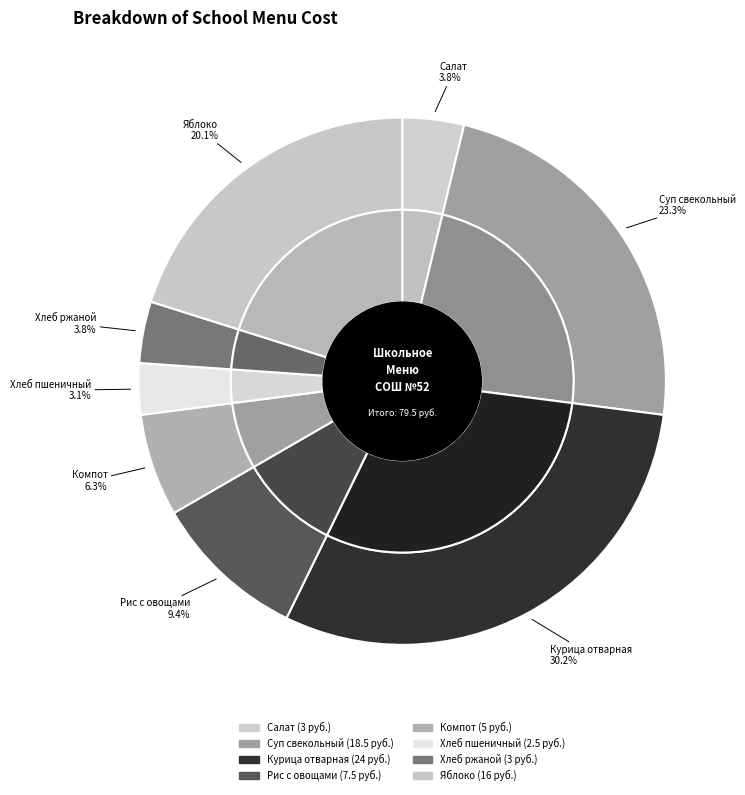

What is the change in value from Рис отварной с овощами to хлеб пшеничный?

-5.0